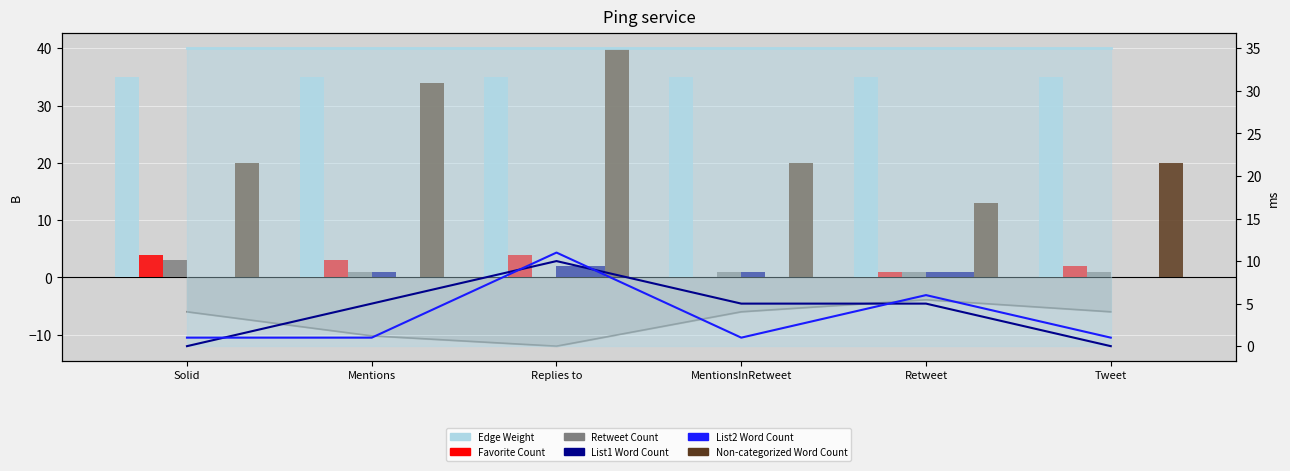

What is the minimum value shown in the chart?

-12.0